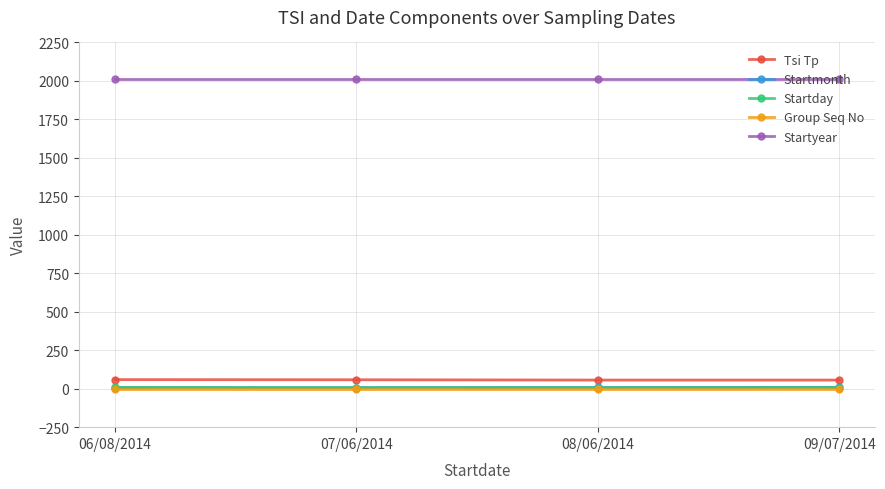

The Startyear series shows 2014 at 08/06/2014. True or false?

True